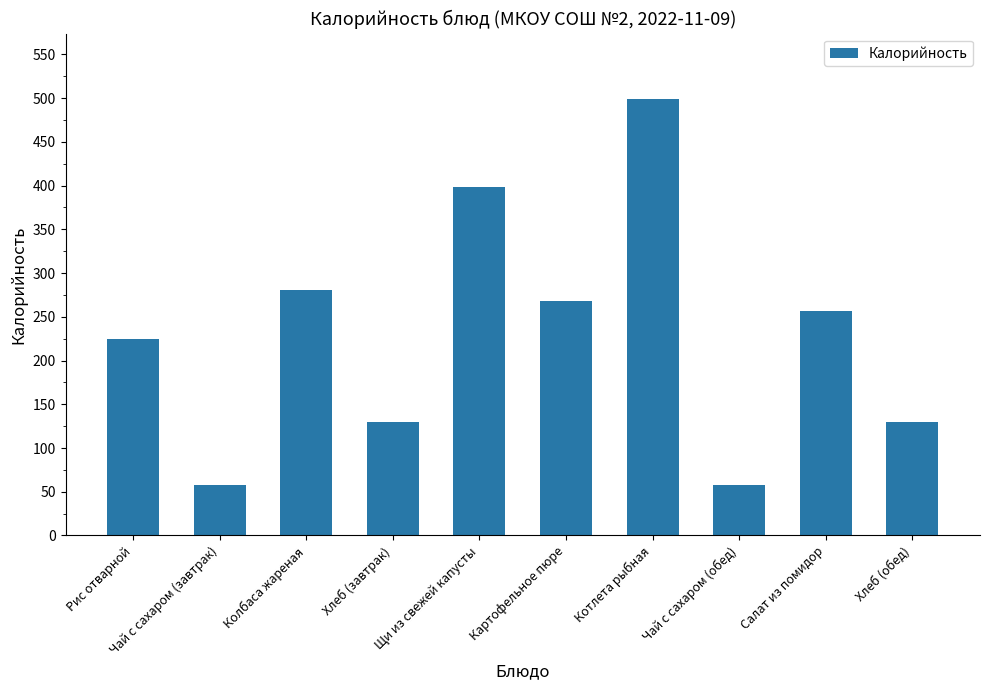

Reading left to right, what are all the values shown in this chart?

224.6	58.0	280.8	130.0	399.0	268.0	499.0	58.0	257.0	130.0